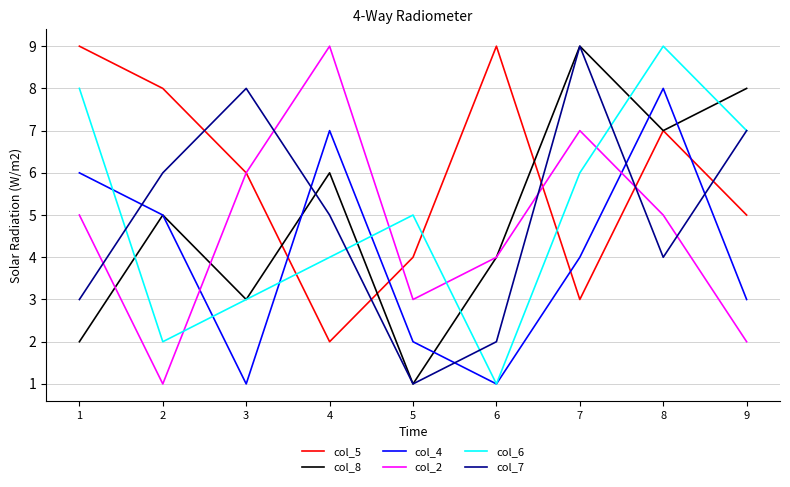

Which series changed the most between 3 and 7?

col_8